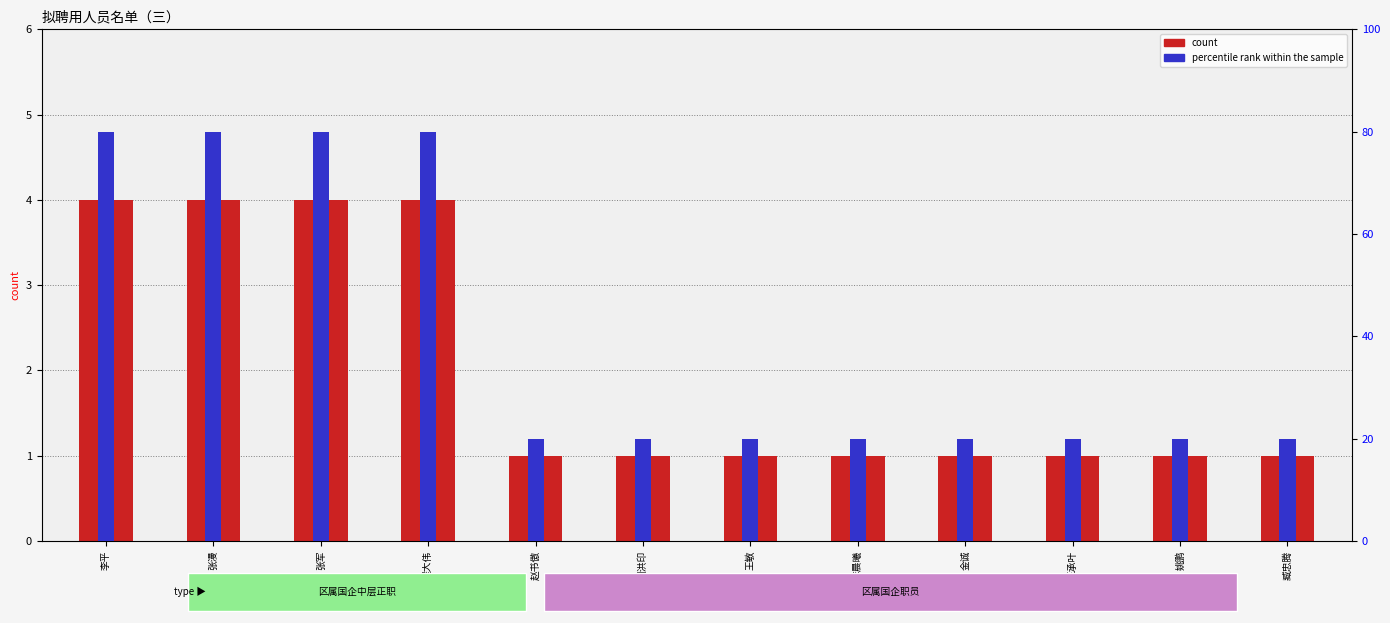

Rank the series at 李晨曦 from highest to lowest value.

percentile rank within the sample, count